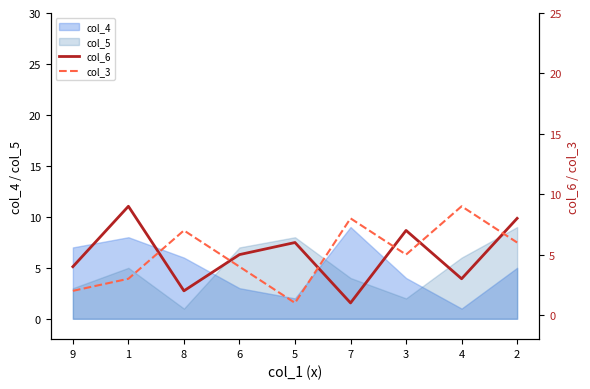

What is the difference between the second highest and second lowest values in the col_3 series?

6